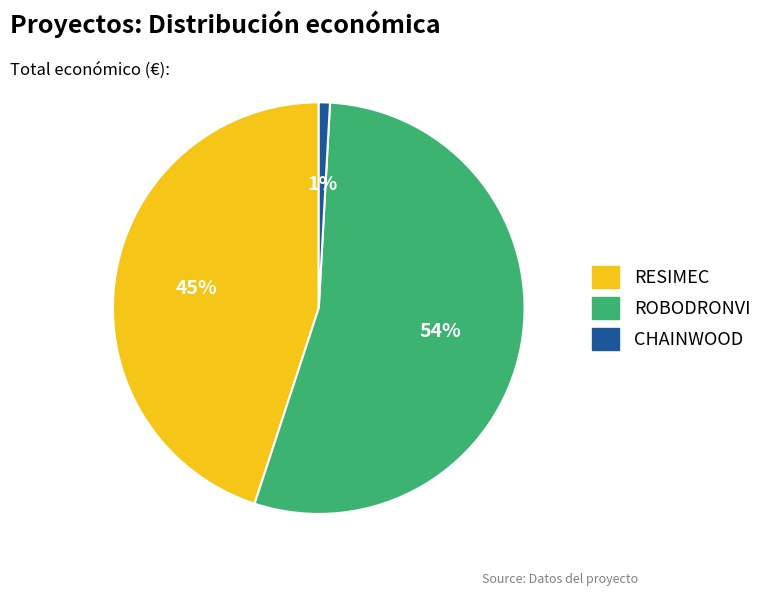

Do CHAINWOOD and ROBODRONVI together represent more than half of the pie?

Yes